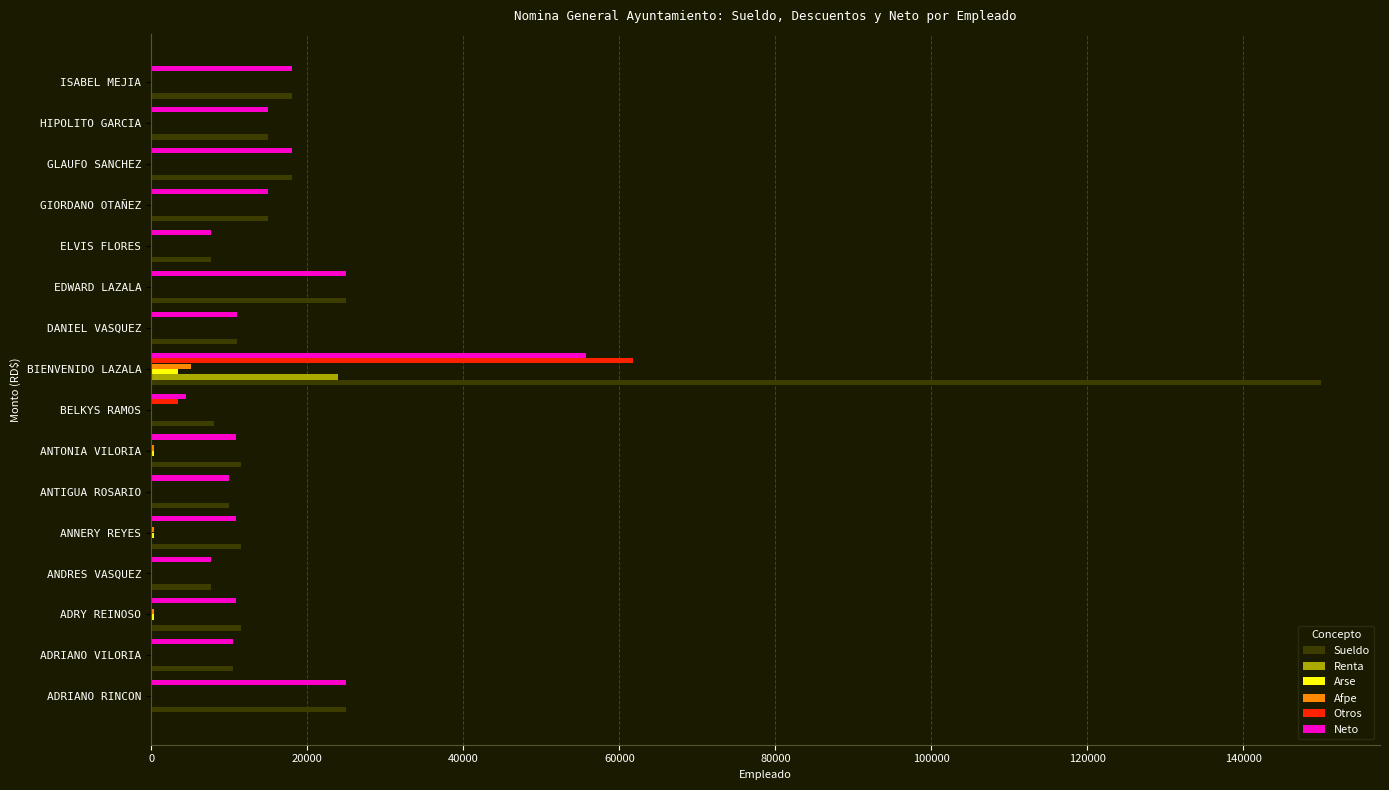

Is it true that Otros equals 0.0 at ADRIANO RINCON?

True